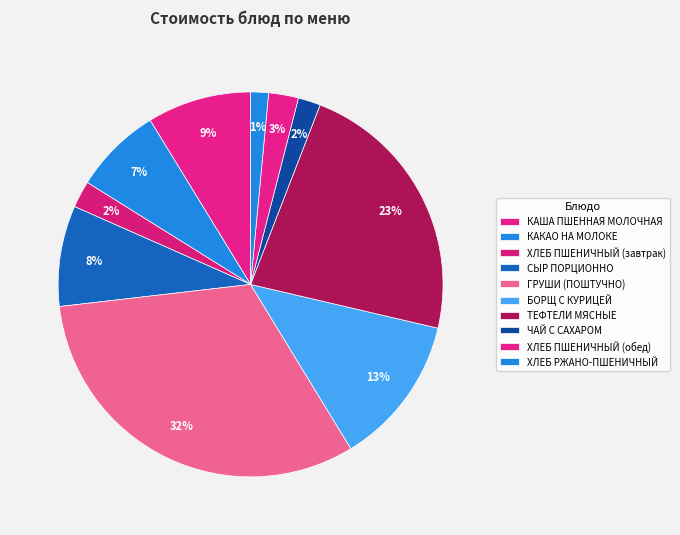

The КАША ПШЕННАЯ МОЛОЧНАЯ slice represents 9% of the pie. True or false?

True